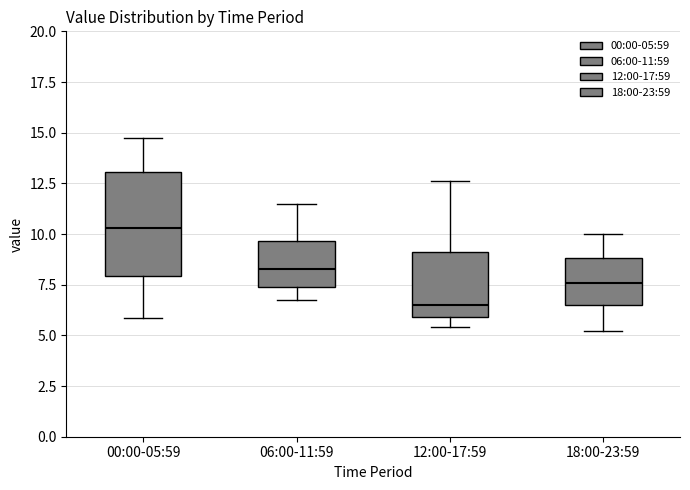

Which box is the tallest, from its lower edge to its upper edge?

00:00-05:59